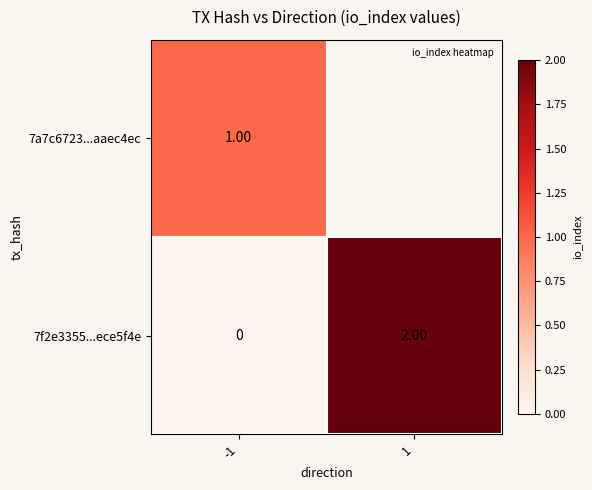

Is the value of 7f2e3355...ece5f4e at 1 greater than the value of 7a7c6723...aaec4ec at 1?

Yes